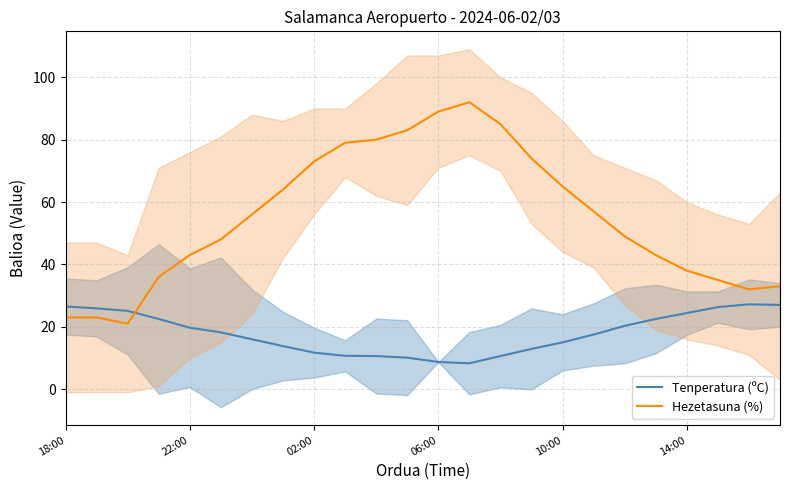

At how many categories does at least one series exceed 43?

14